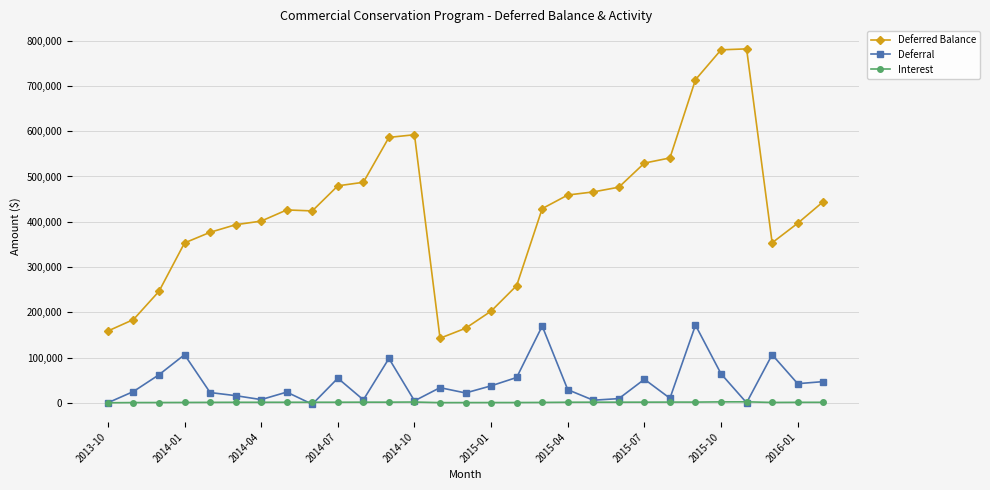

How many lines are shown in the chart?

3